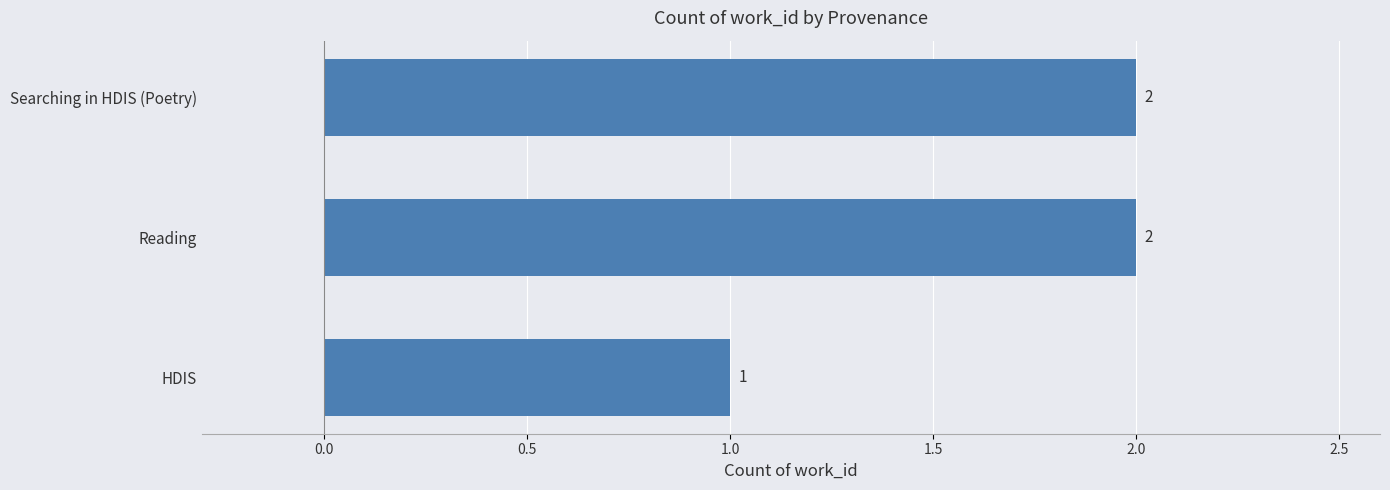

Where is the data nearest to the value 1?

HDIS